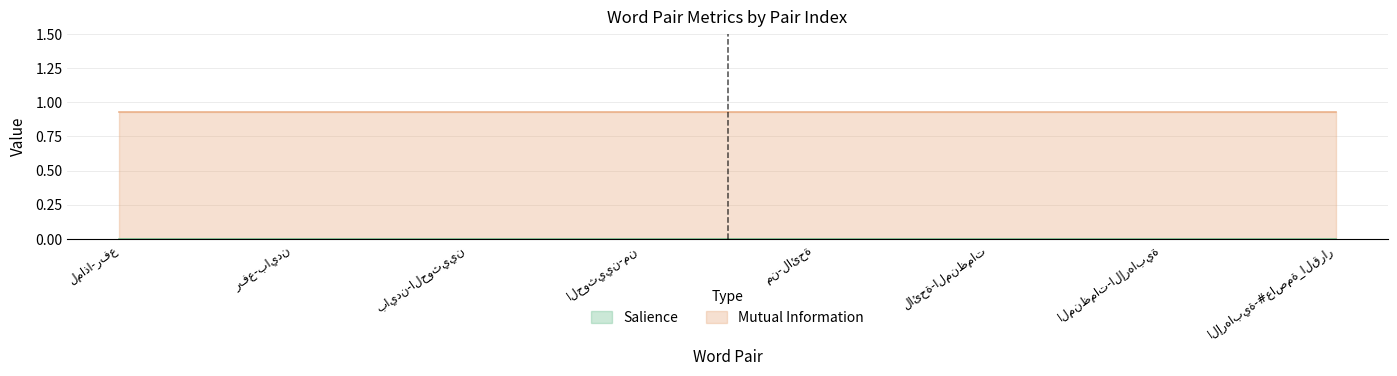

Reading left to right, extract all data points from this chart.

Salience: 0.0	0.0	0.0	0.0	0.0	0.0	0.0	0.0
Mutual Information: 0.9	0.9	0.9	0.9	0.9	0.9	0.9	0.9